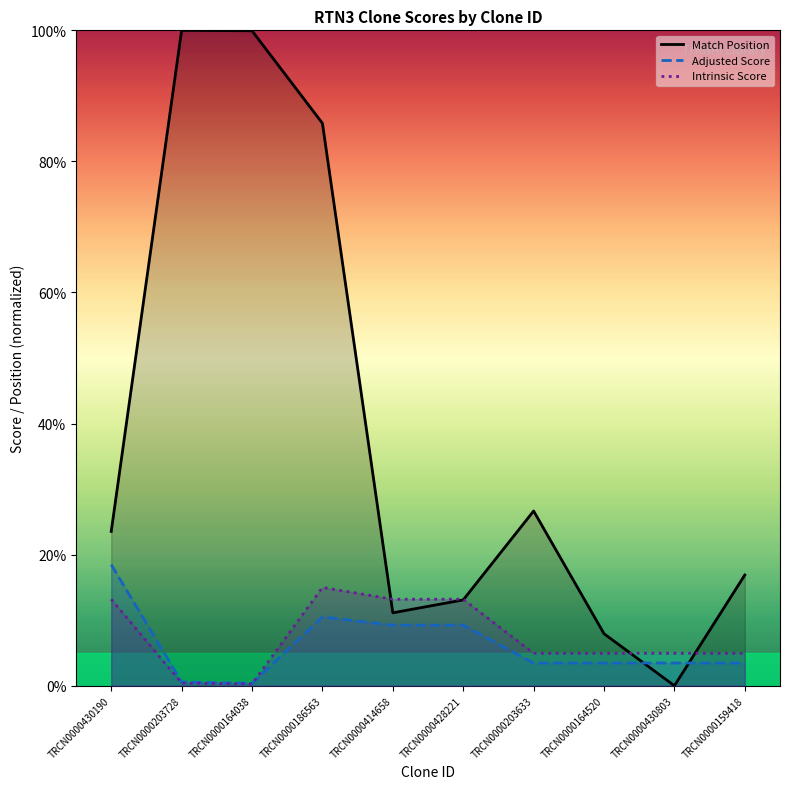

Count the number of data series in this chart.

3